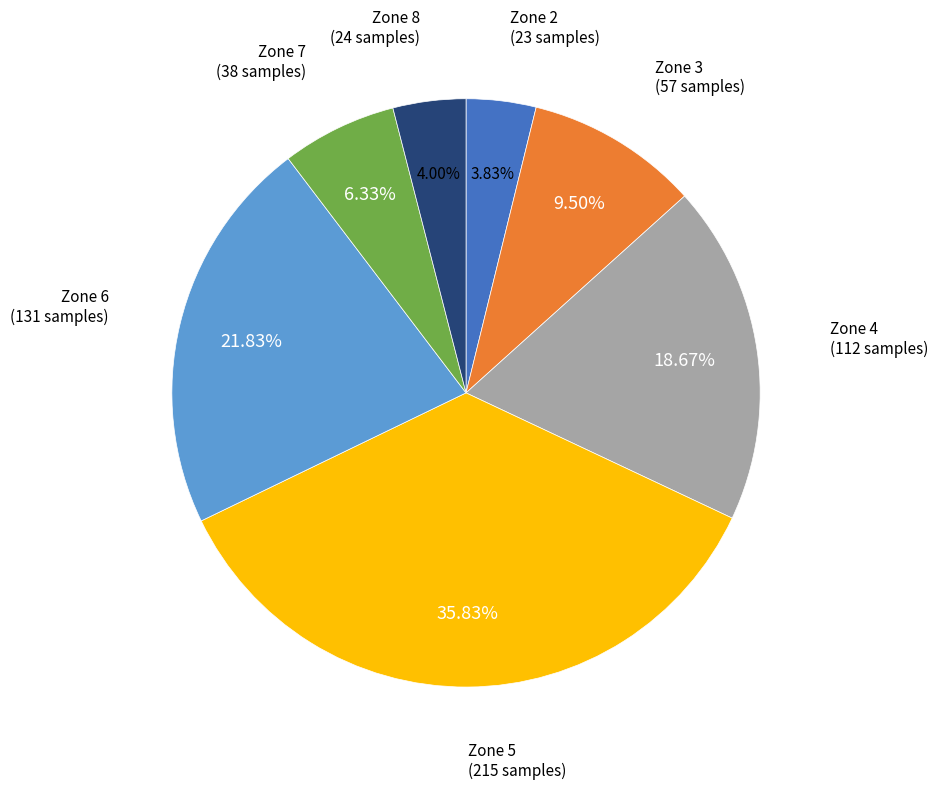

Does any single category account for the majority?

No